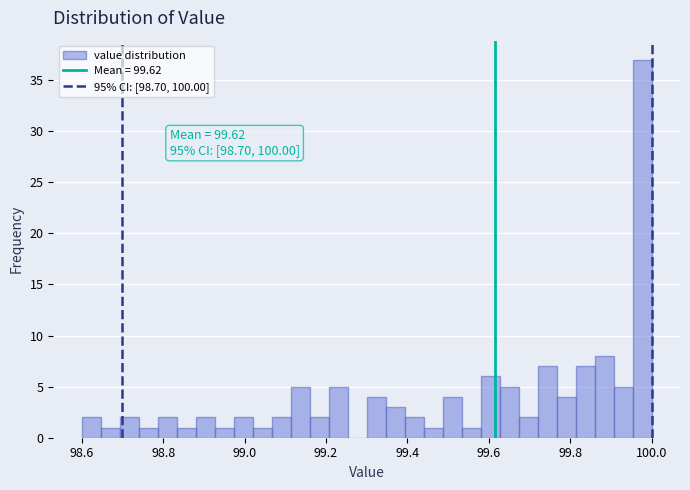

Around what value on the x-axis is the tallest bar? Give the approximate position of its centre, as read against the axis.

99.98